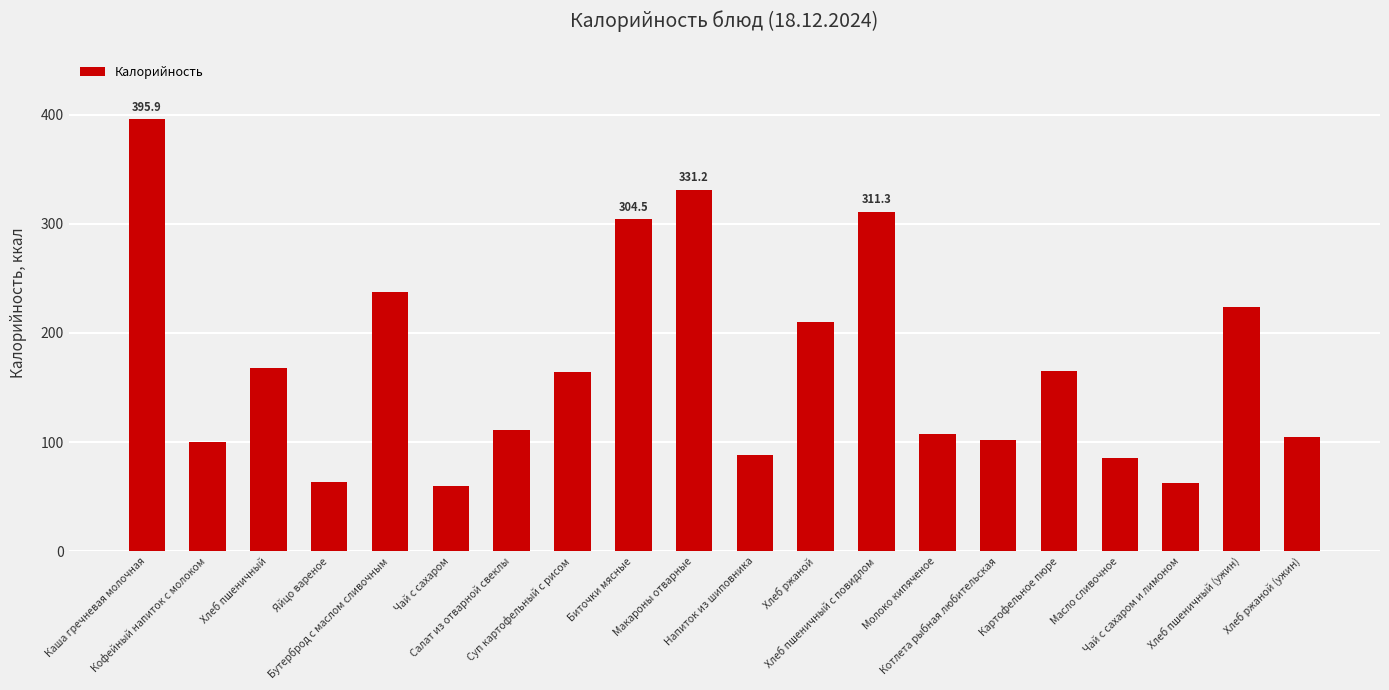

Where does the data first go above 164?

Каша гречневая молочная